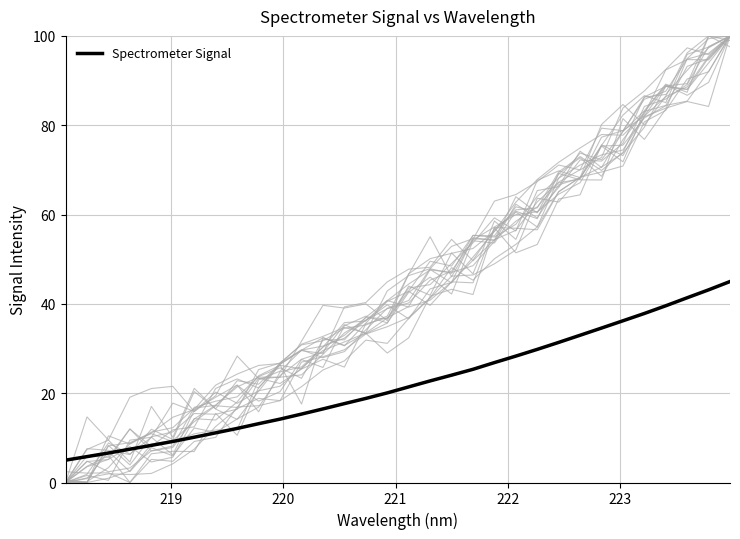

What is the value of the 21st point from the left?

26.9